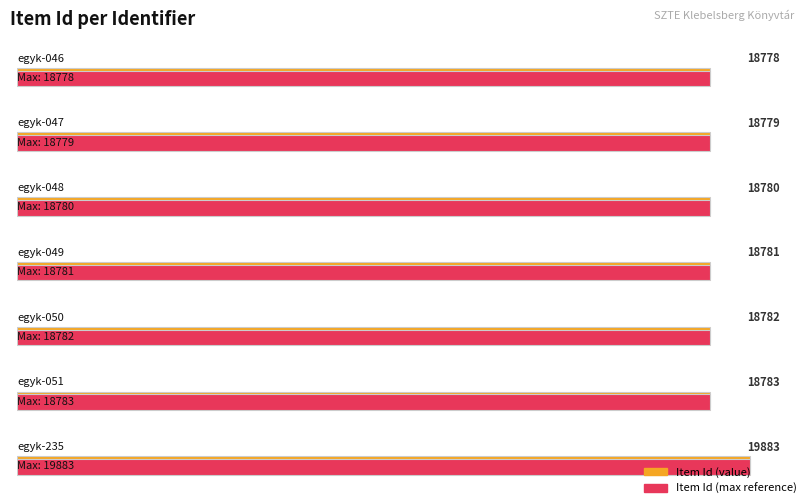

True or false: the data shows 18783 at egyk-051.

True